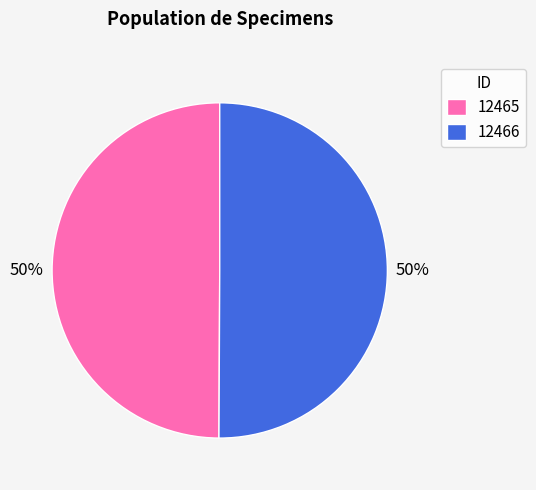

How many slices are in this pie chart?

2